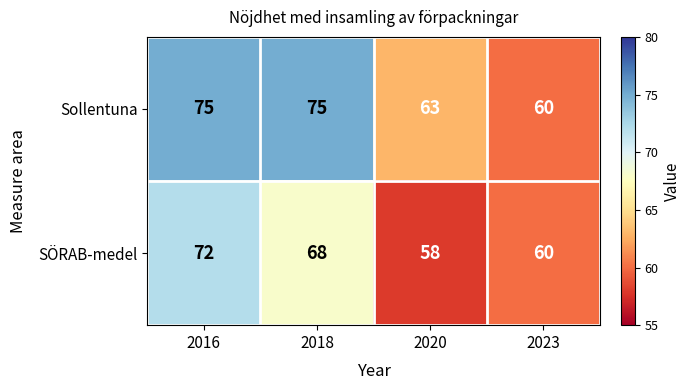

How many values in the Sollentuna series are below 75?

2